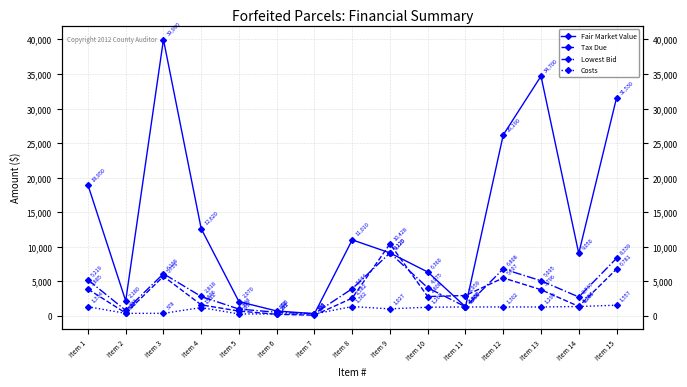

Which series has the widest spread of values?

Fair Market Value